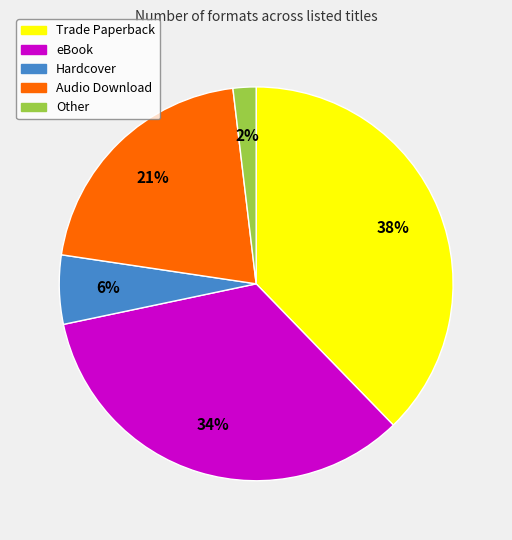

Combined, do Other and eBook account for over 50%?

No